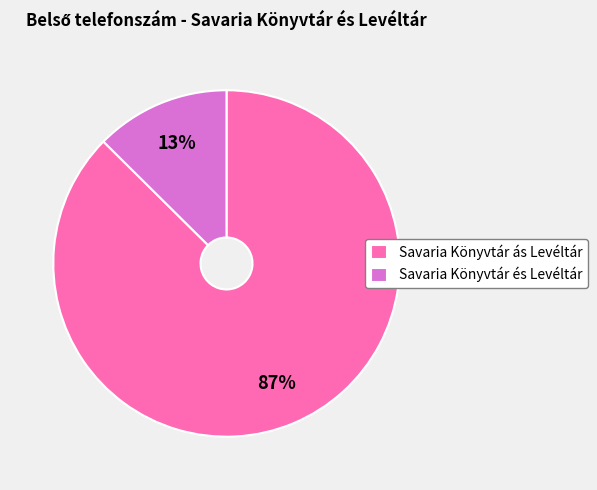

How many slices are in this pie chart?

2